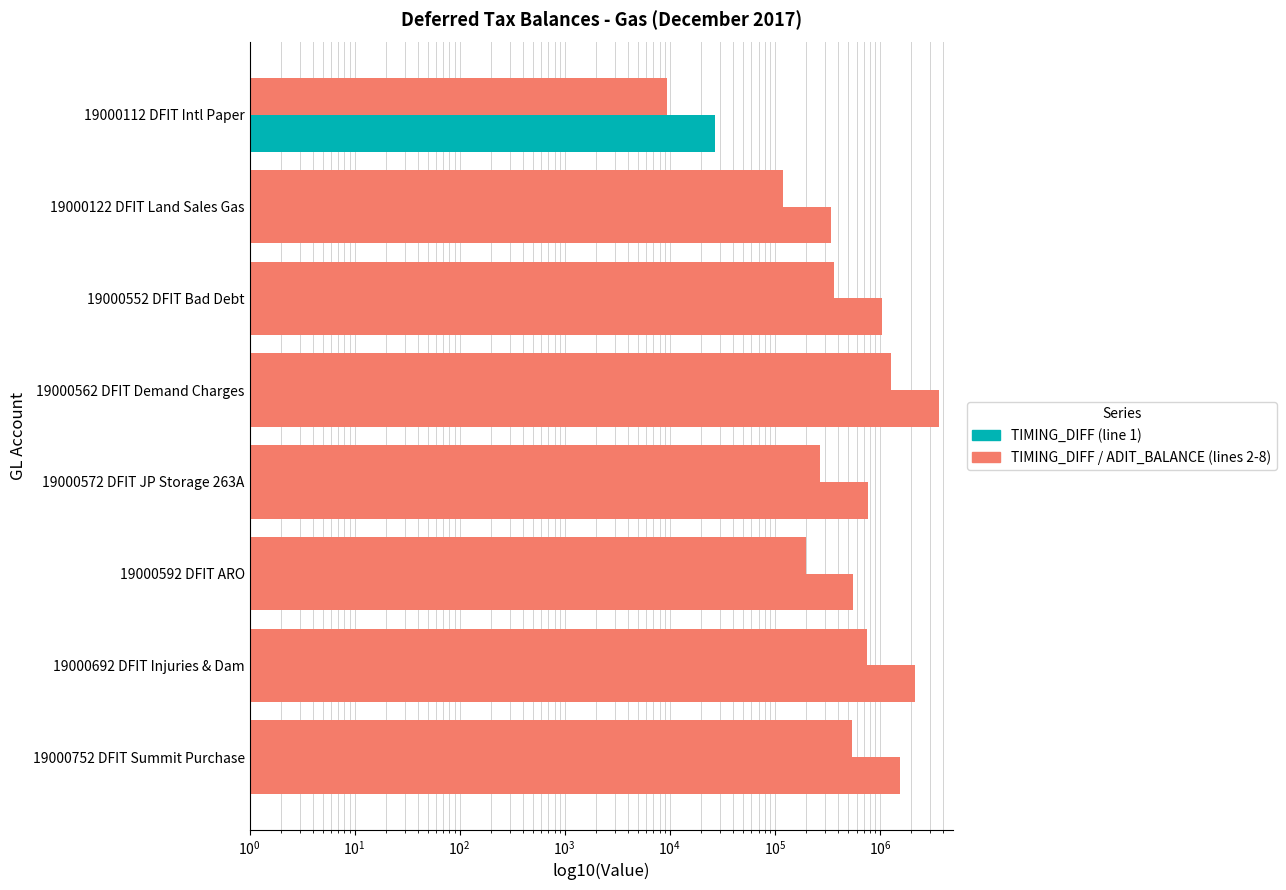

List the series in order of their peak value, highest first.

TIMING_DIFF, ADIT_BALANCE